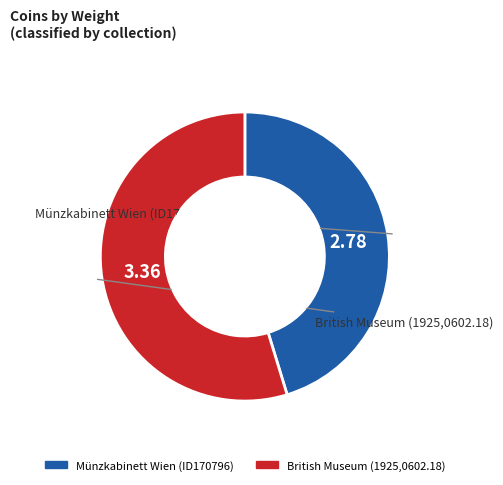

Between British Museum (1925,0602.18) and Münzkabinett Wien (ID170796), which is larger?

British Museum (1925,0602.18)